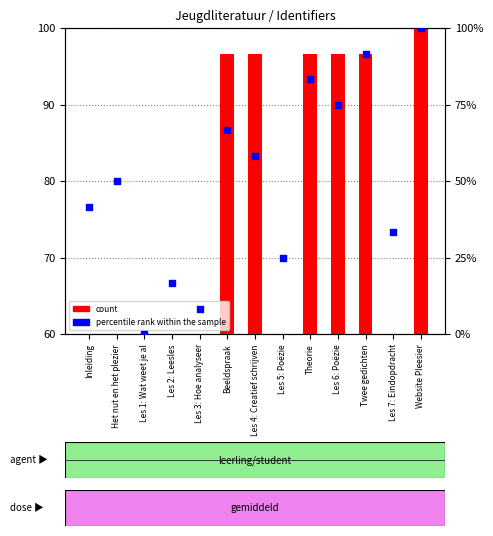

Which series has the largest Y range (max minus min)?

percentile rank within the sample